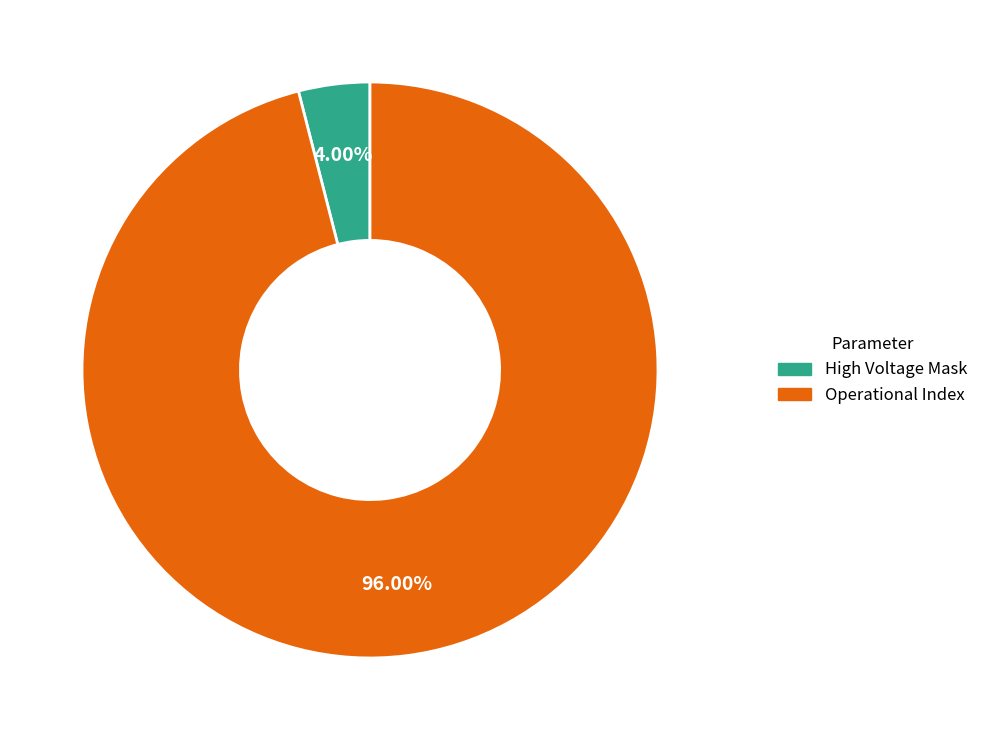

Does any single category account for the majority?

Yes